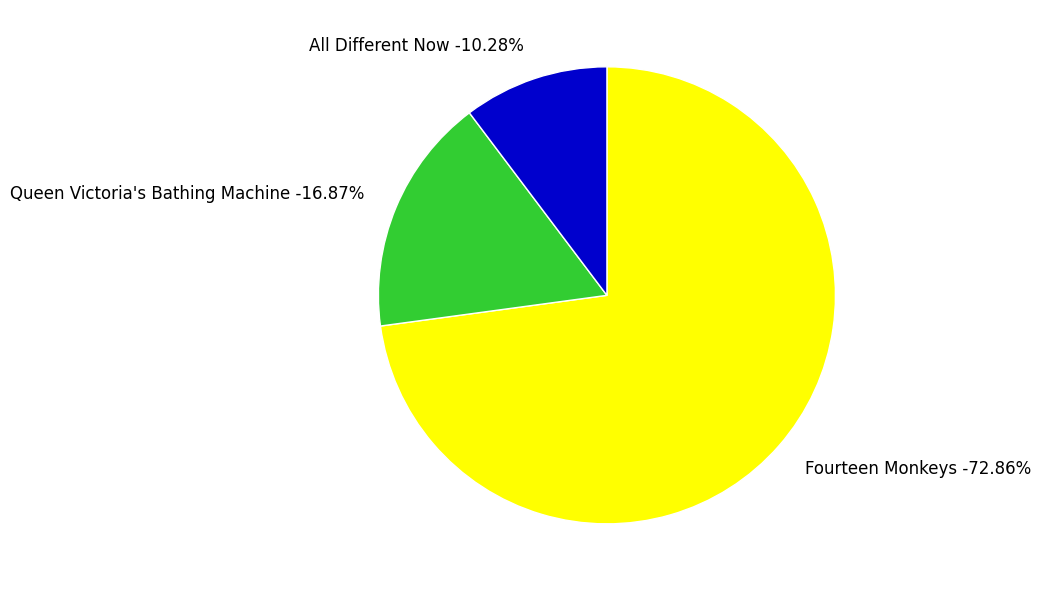

Which slice represents more than half of the pie?

Fourteen Monkeys